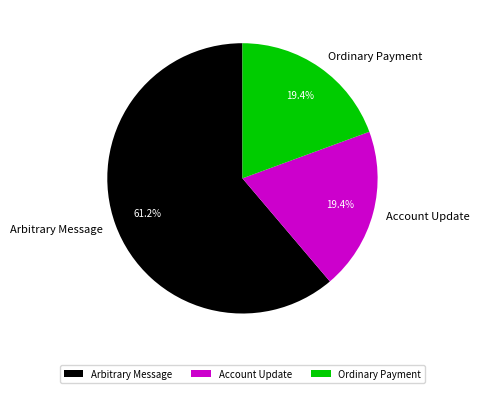

How many slices are in this pie chart?

3